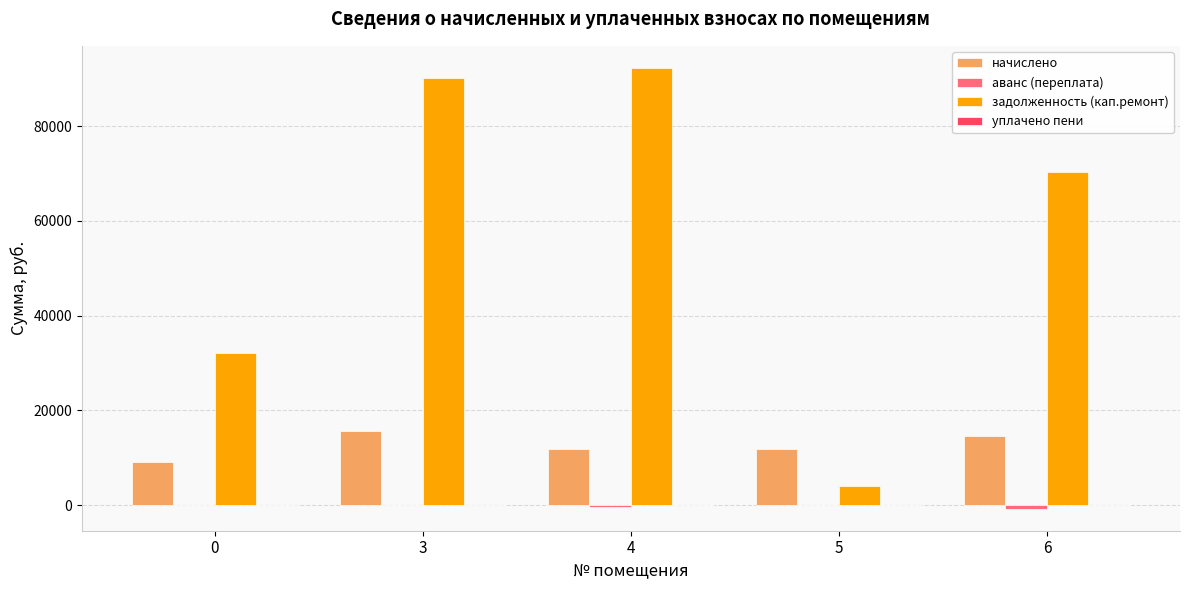

Which series has the largest total across all categories?

задолженность (кап.ремонт)